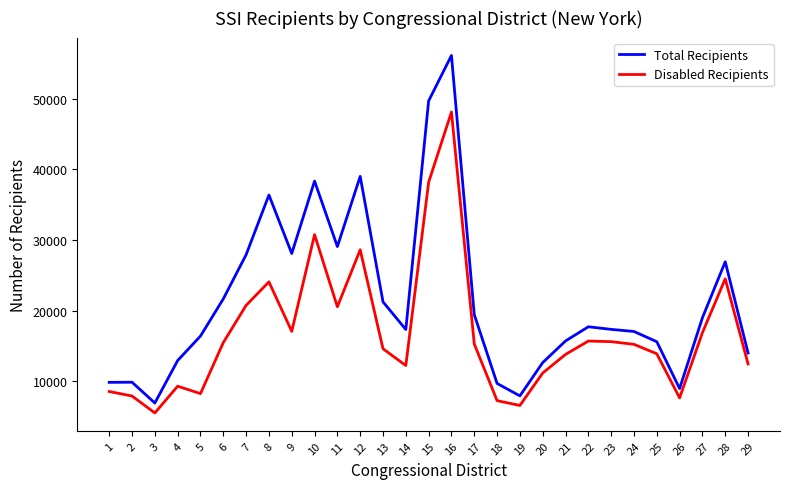

What is the maximum value shown in the chart?

56135